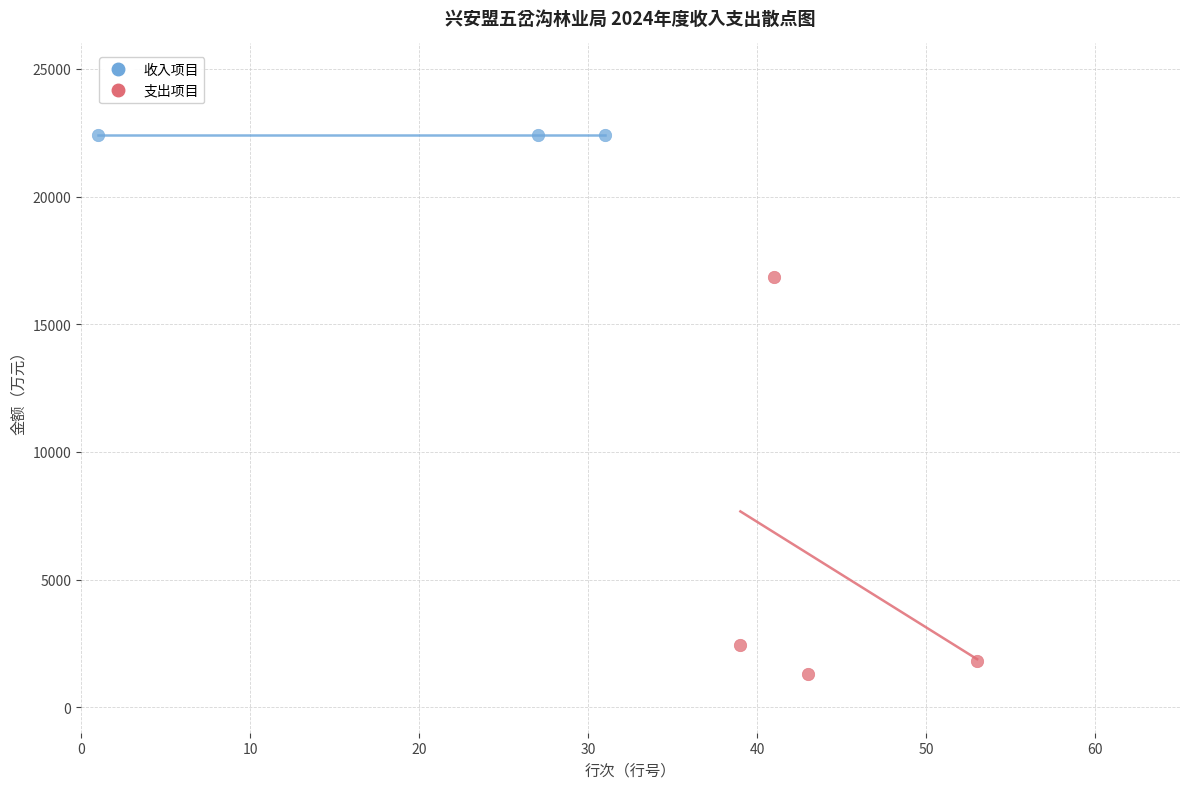

Which series reaches the maximum Y coordinate?

收入项目